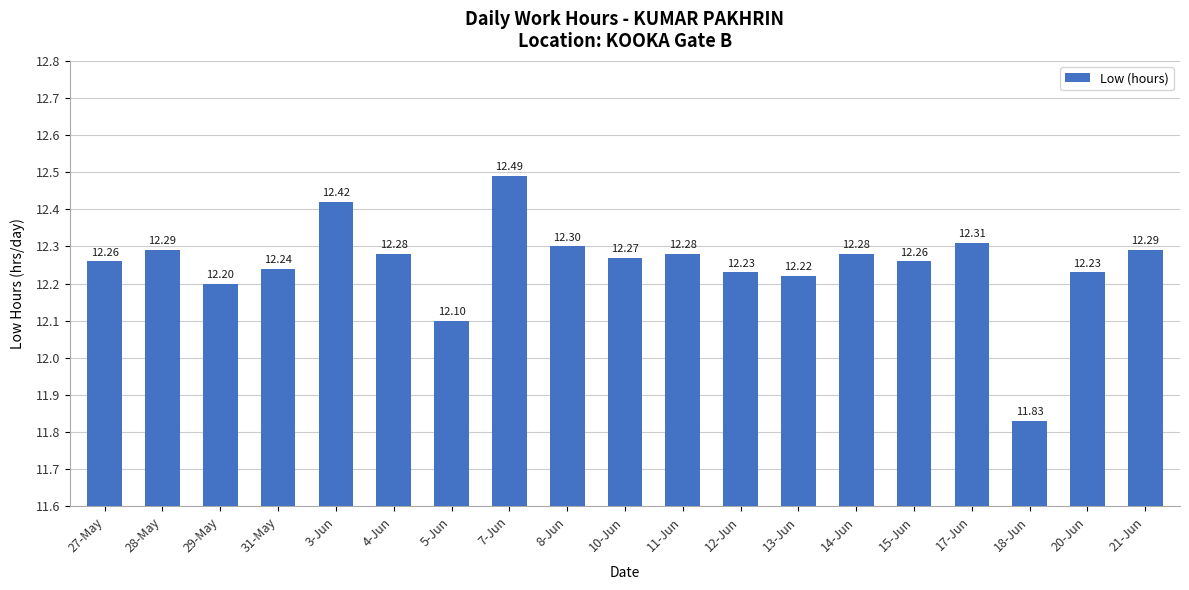

Which label corresponds to the largest value in the chart?

7-Jun